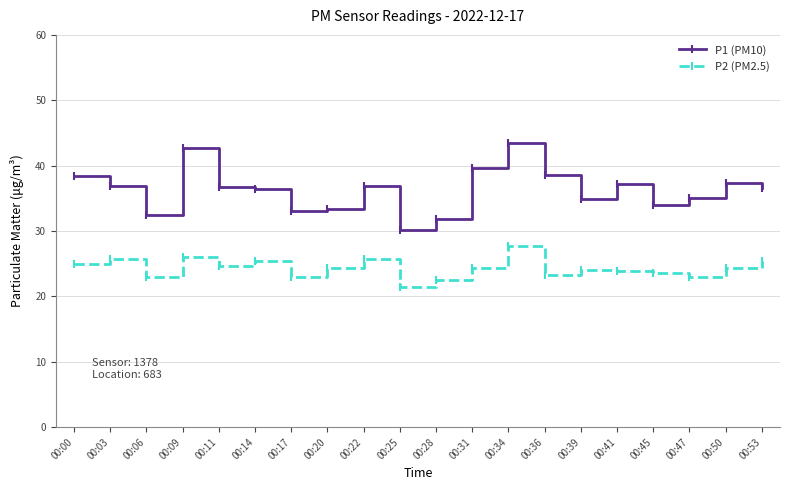

Which series has the largest range (max minus min)?

P1 (PM10)